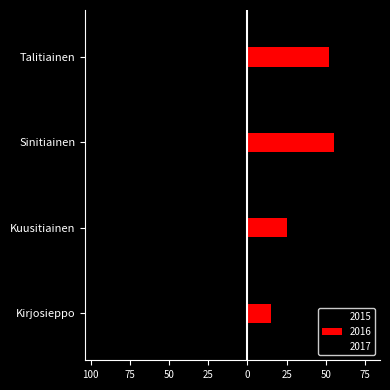

What is the label of the 1st bar from the right?

Talitiainen